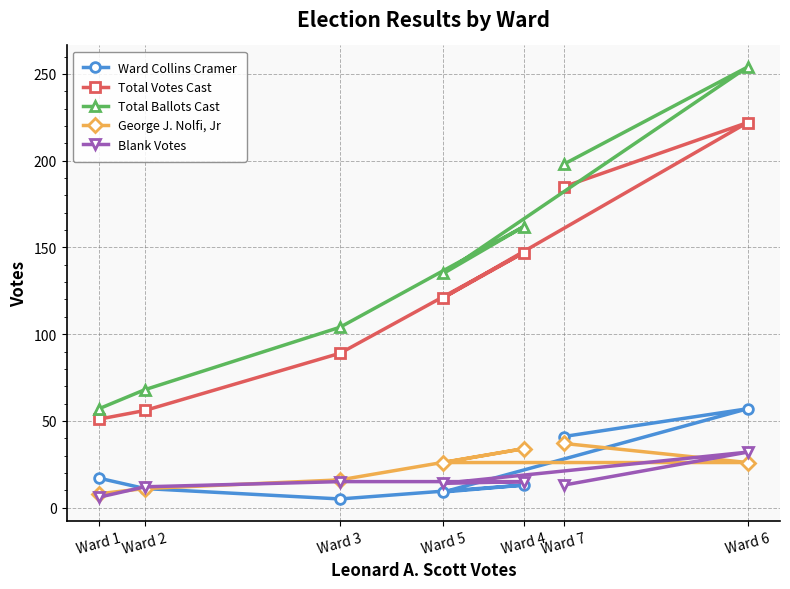

What is the sum of all Total Votes Cast values?

871